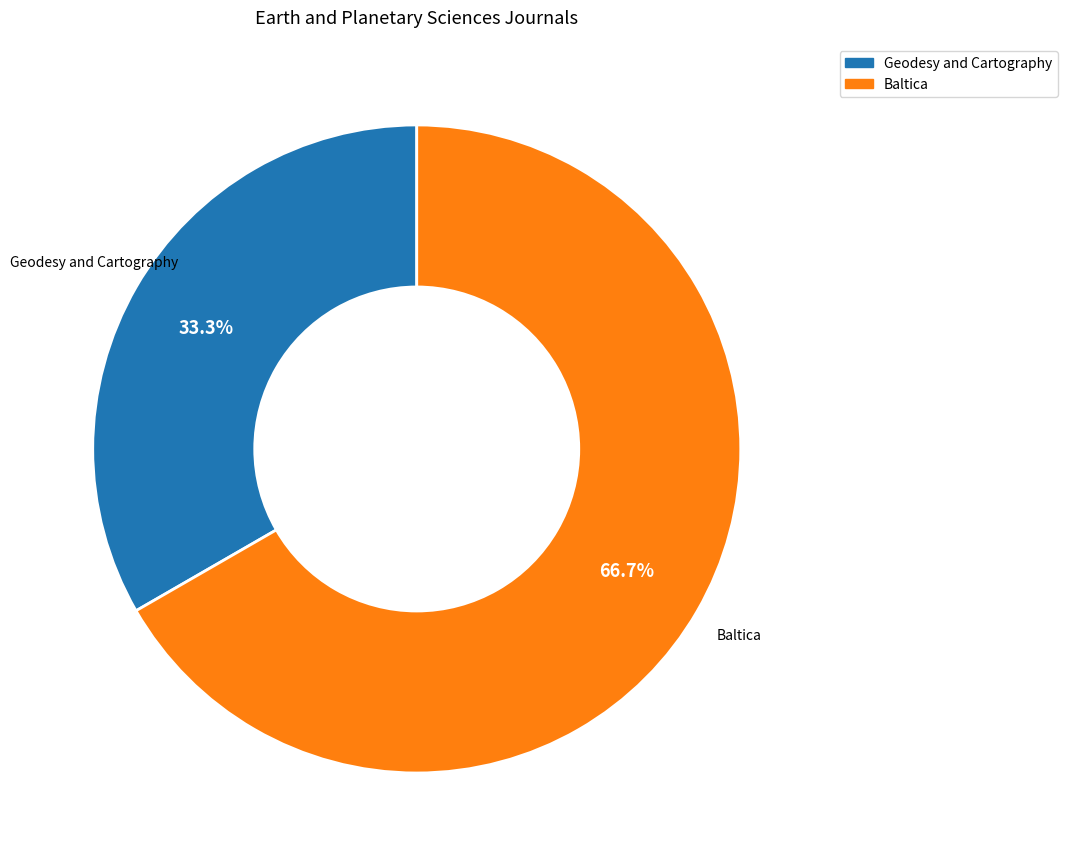

Does Baltica account for over 50% of the chart?

Yes